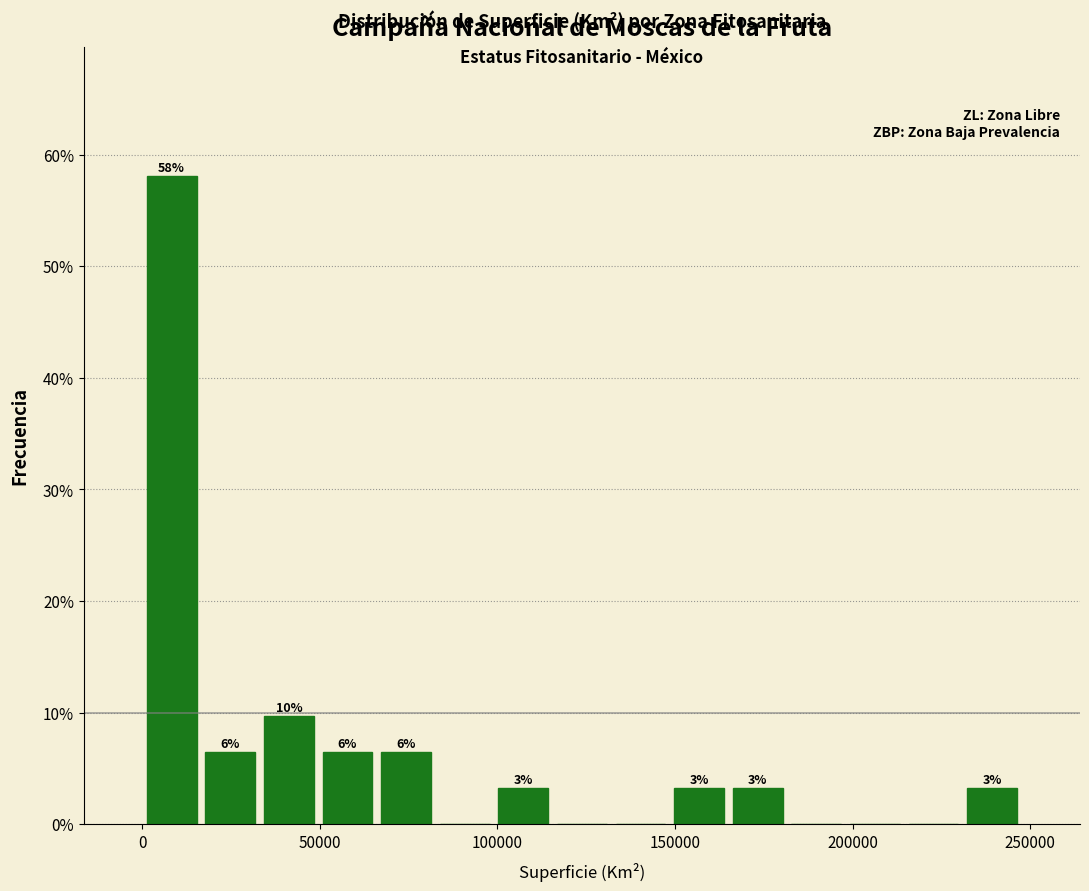

Read against the x-axis, roughly where is the centre of the tallest bar?

10000